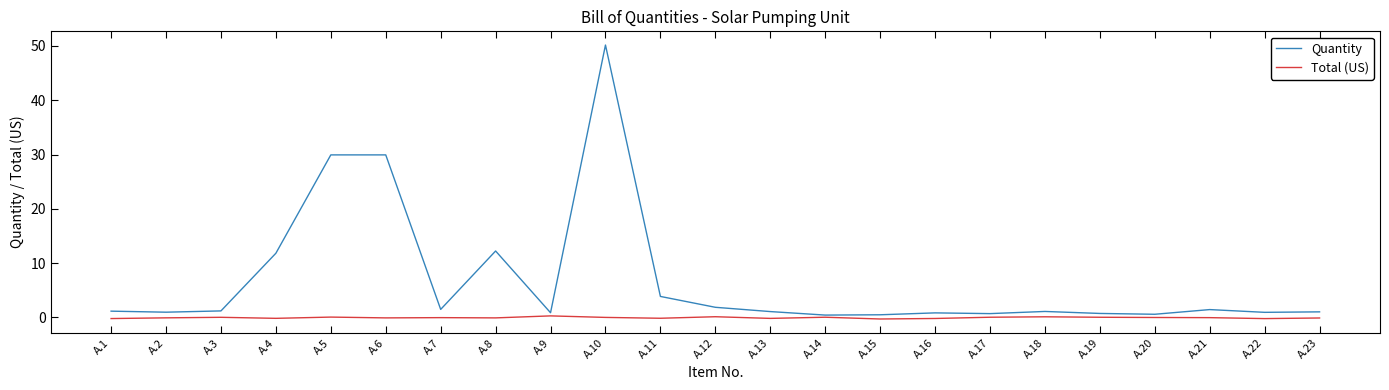

Which series has the largest total across all categories?

Quantity